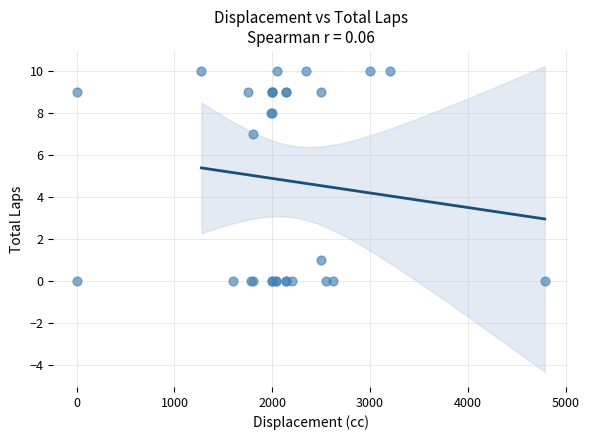

What Y value in the scatter plot is closest to 5?

7